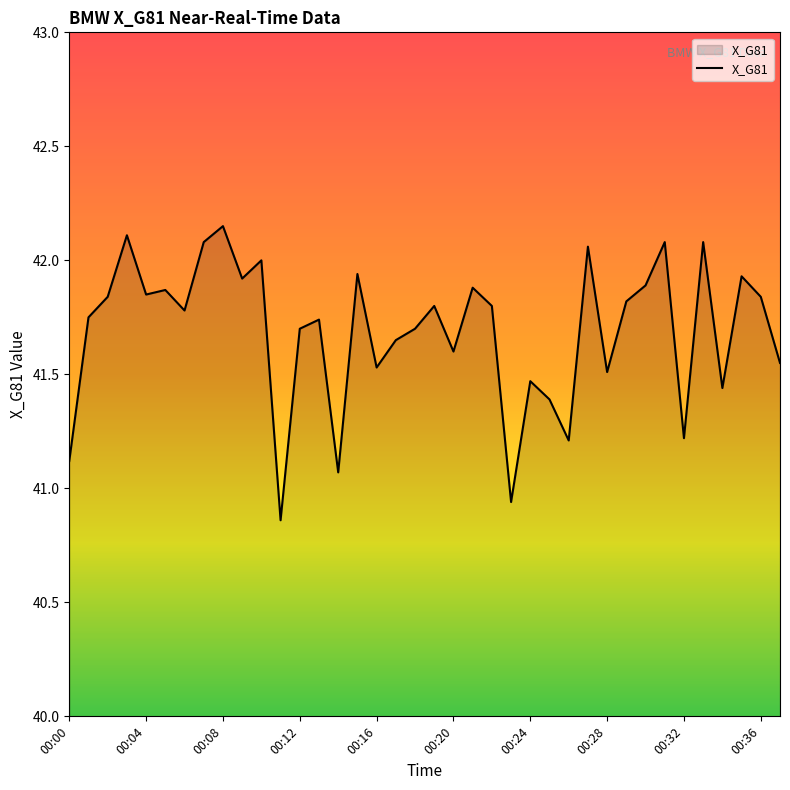

What is the difference between the maximum and minimum values?

1.3